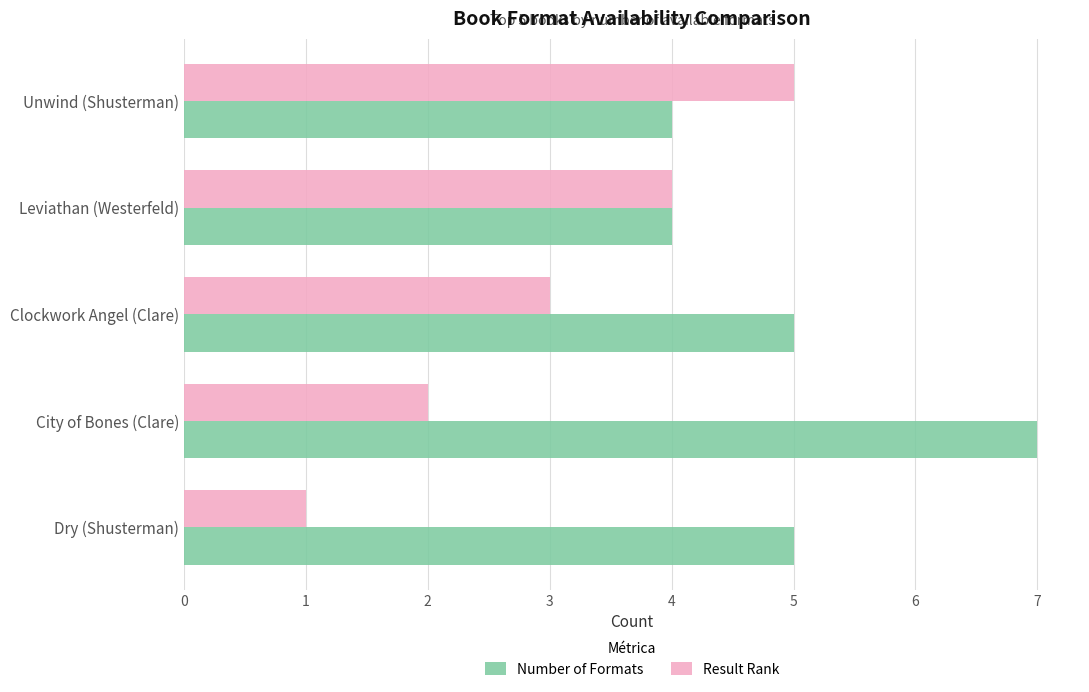

Which series has the largest total across all categories?

Number of Formats